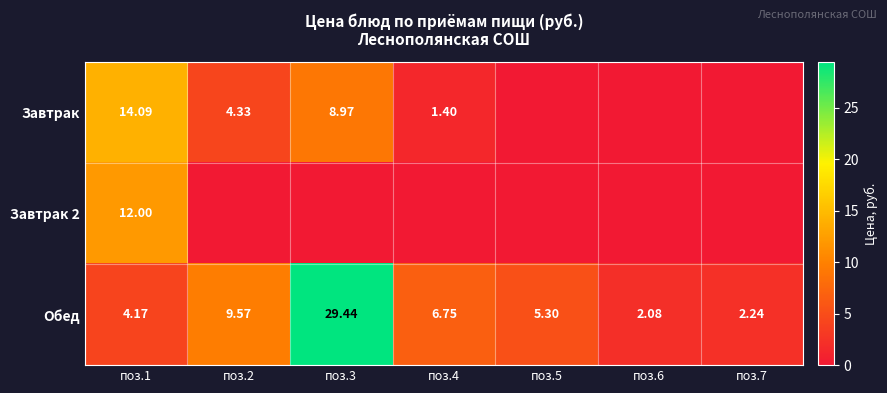

How many values in Завтрак are above zero?

4